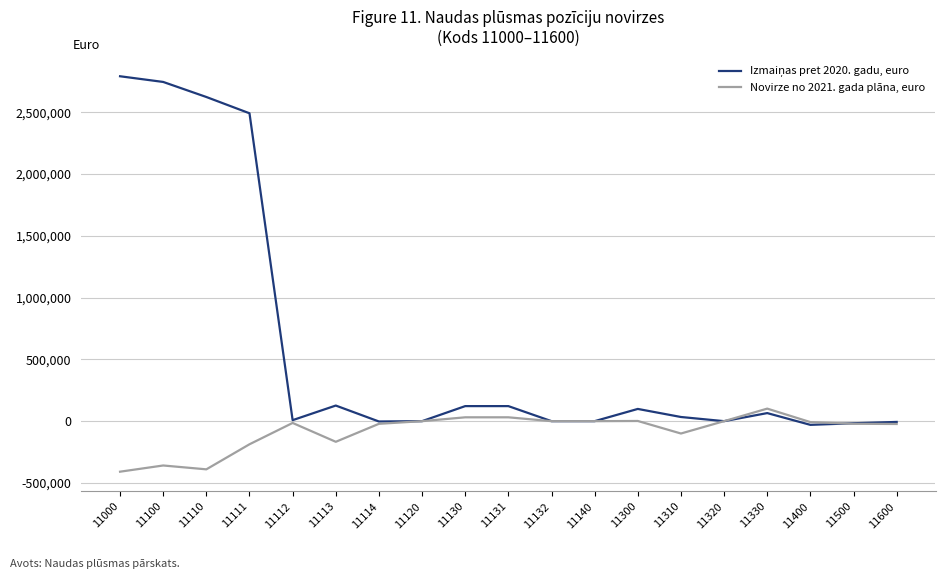

The Novirze no 2021. gada plāna, euro series shows -295047.8 at 11140. True or false?

False